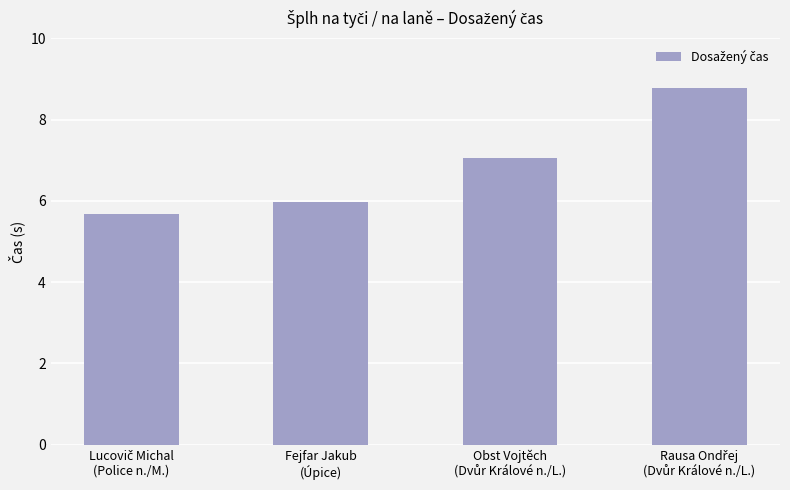

What is the difference between the maximum and second lowest values?

2.8